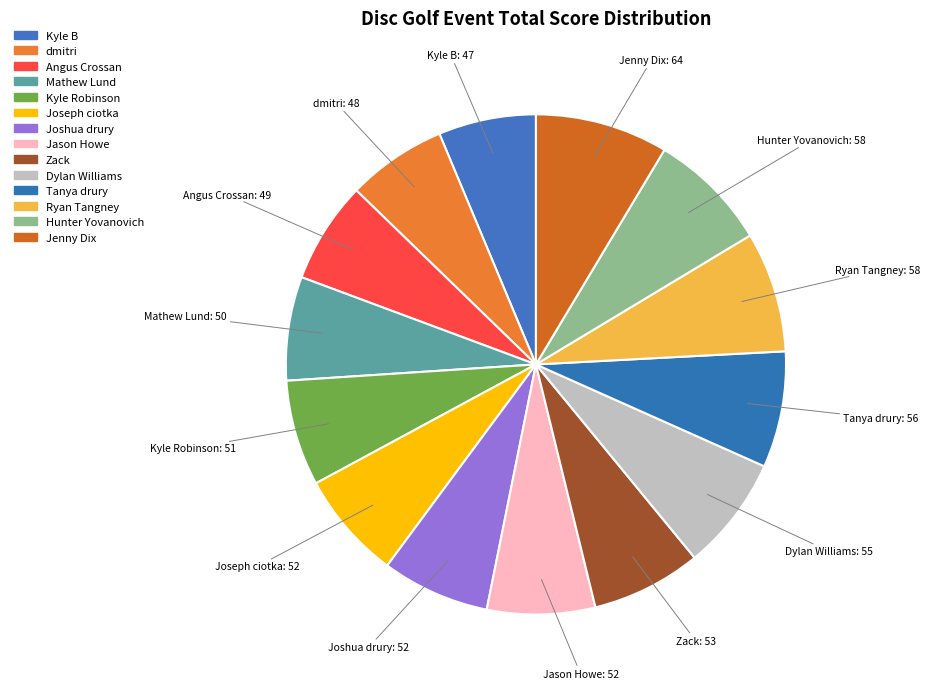

How many slices are in this pie chart?

14